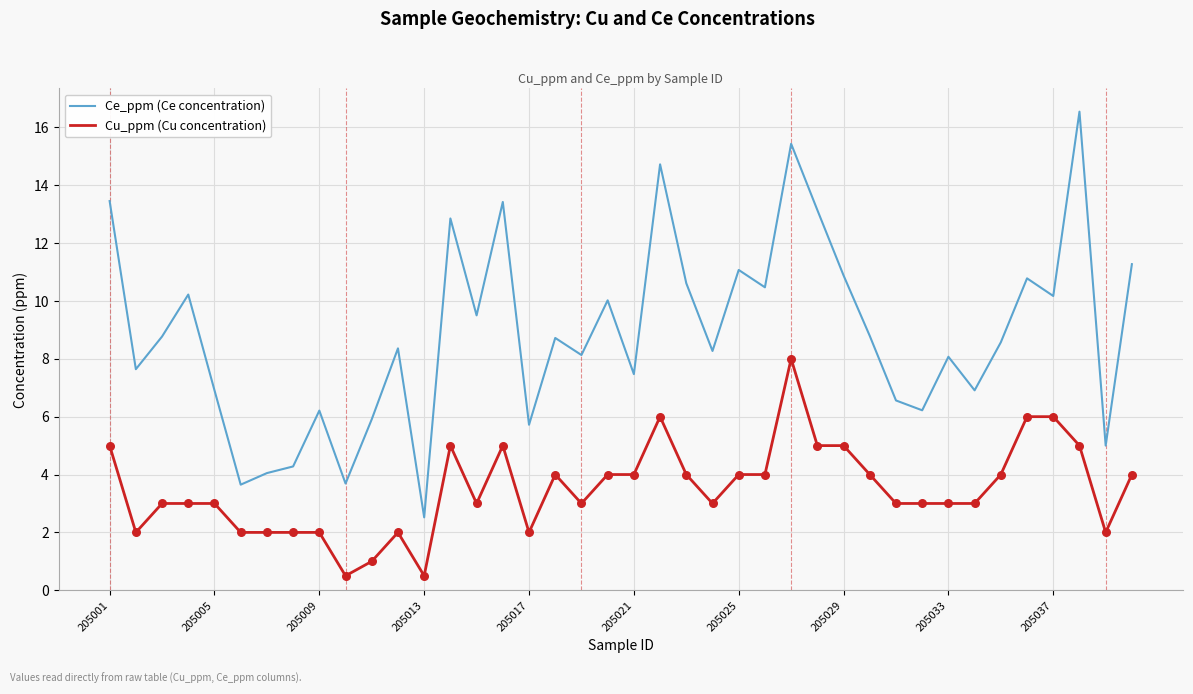

What are all the series names shown in the legend?

Ce_ppm (Ce concentration), Cu_ppm (Cu concentration)